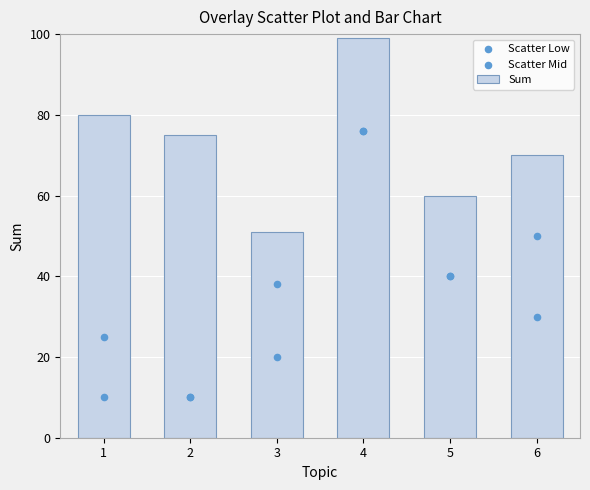

At which category is the sum across all series the highest?

4